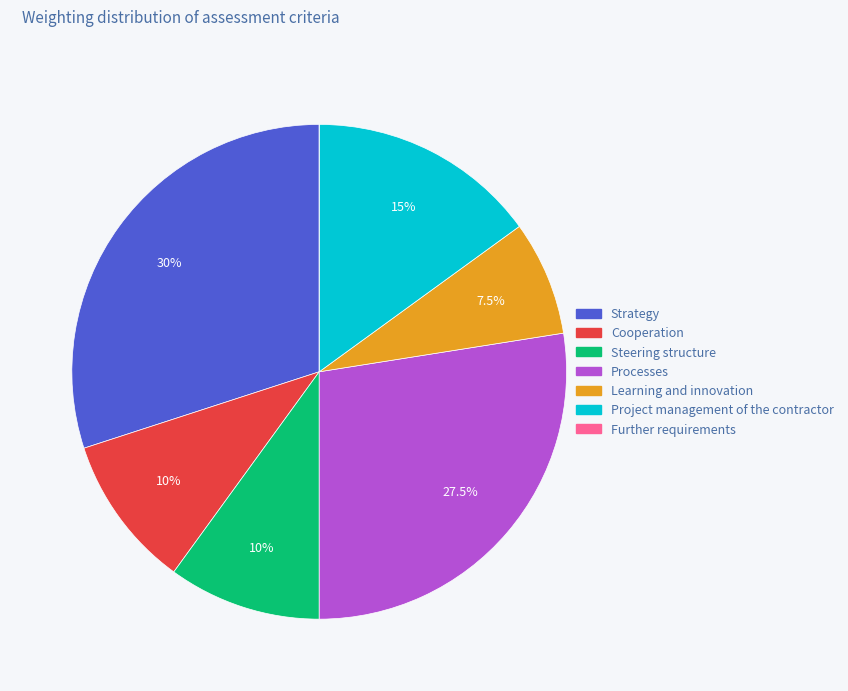

Combined, do Learning and innovation and Strategy account for over 50%?

No